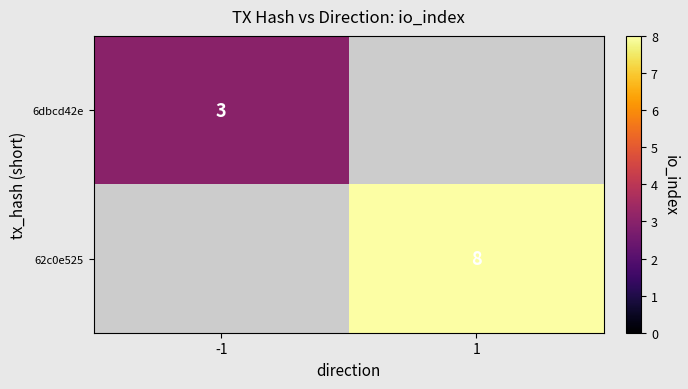

The value of 6dbcd42e at -1 is 3. True or false?

True